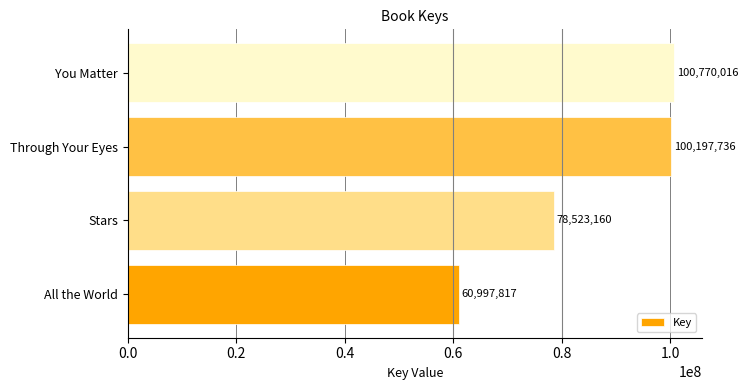

Rank the categories by value from lowest to highest.

All the World, Stars, Through Your Eyes, You Matter